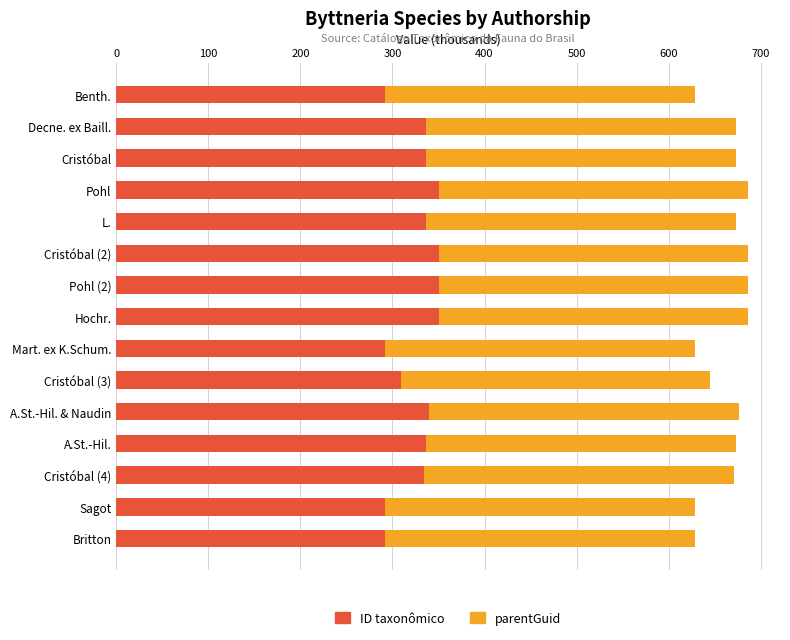

What is the sum of the ID taxonômico values at L. and Cristóbal?

672.7